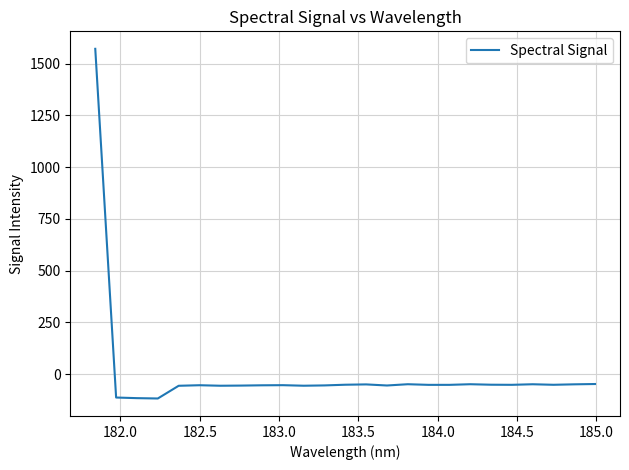

What is the greatest value displayed?

1571.8